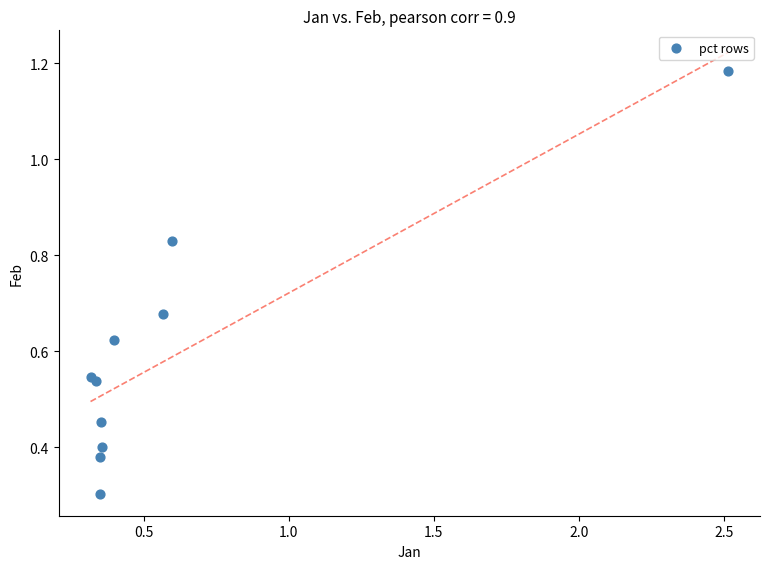

What Y value in the scatter plot is closest to 0?

0.3